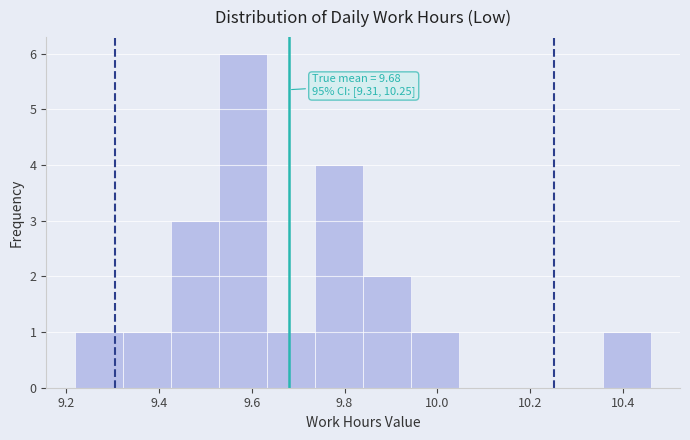

Over which range of the x-axis is the bar tallest?

9.54 to 9.64